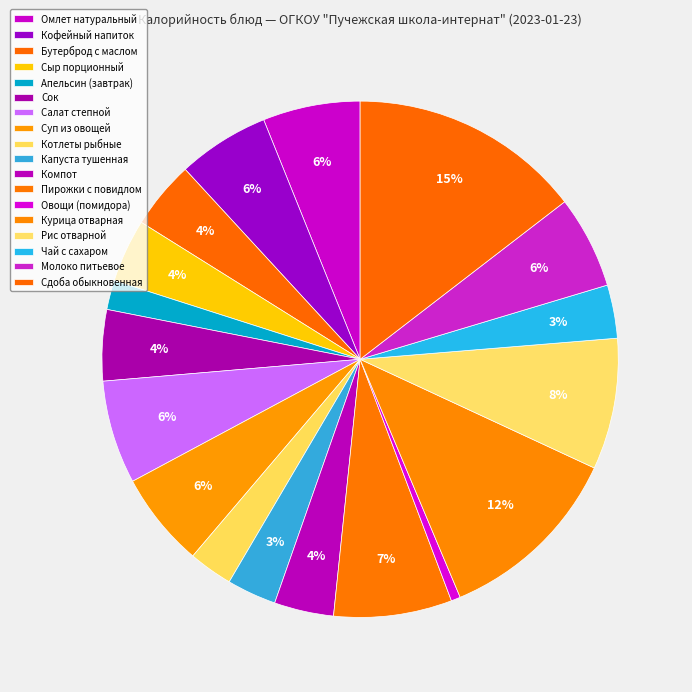

Count the number of slices in the pie.

18